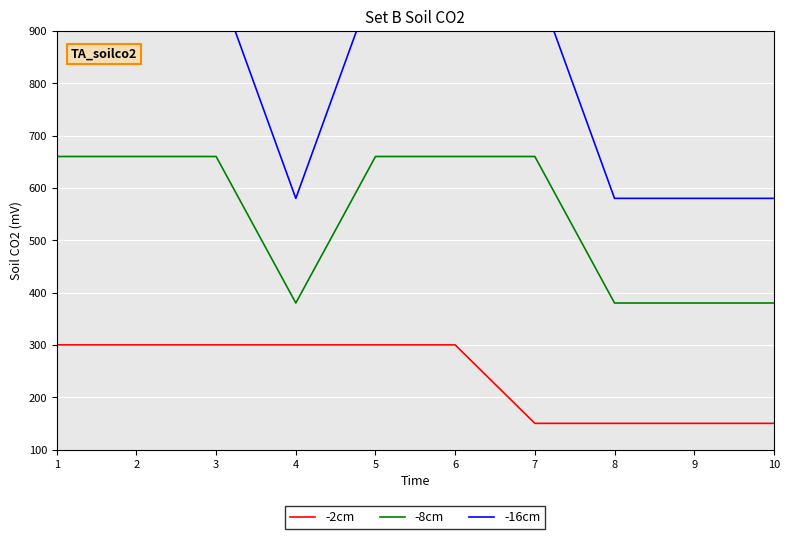

Count the number of data series in this chart.

3